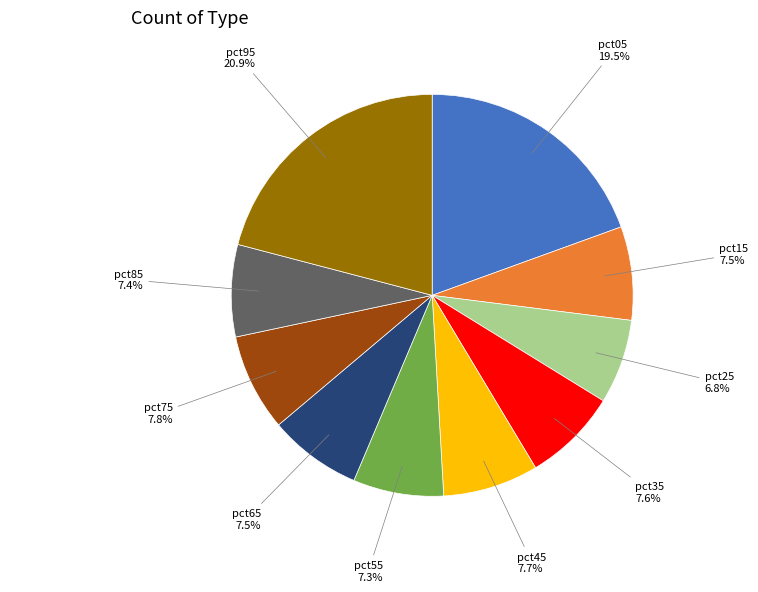

Is there a majority slice in this chart?

No